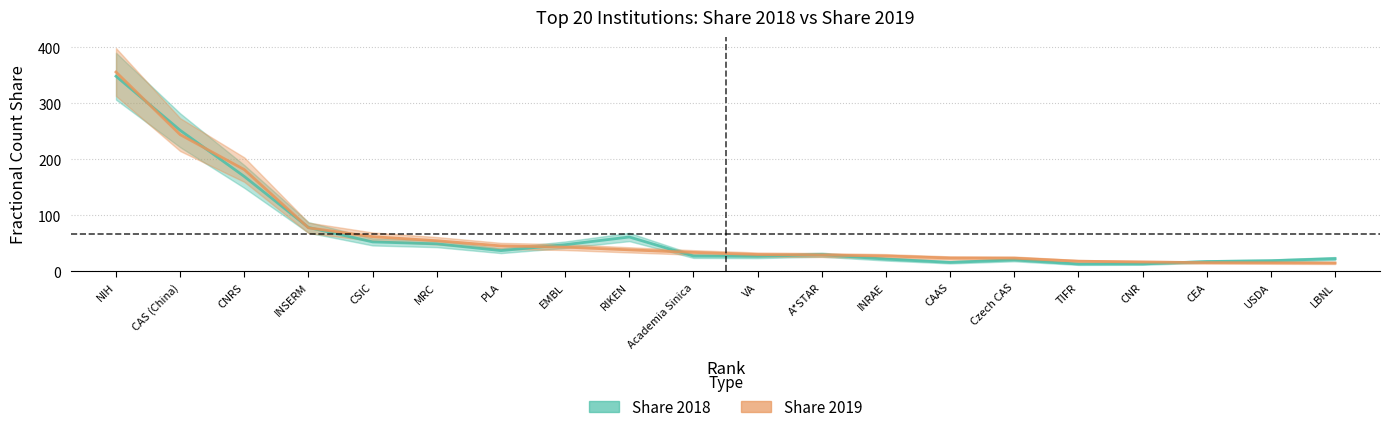

What is the greatest value displayed?

355.9